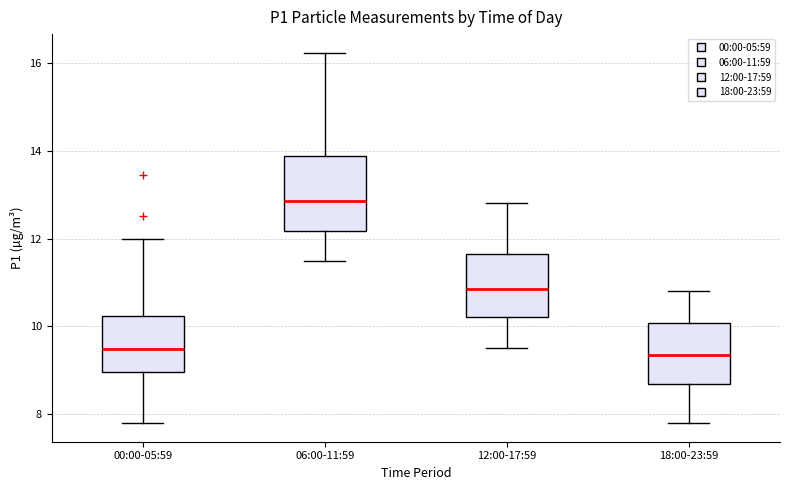

Which box's median line is the highest?

06:00-11:59